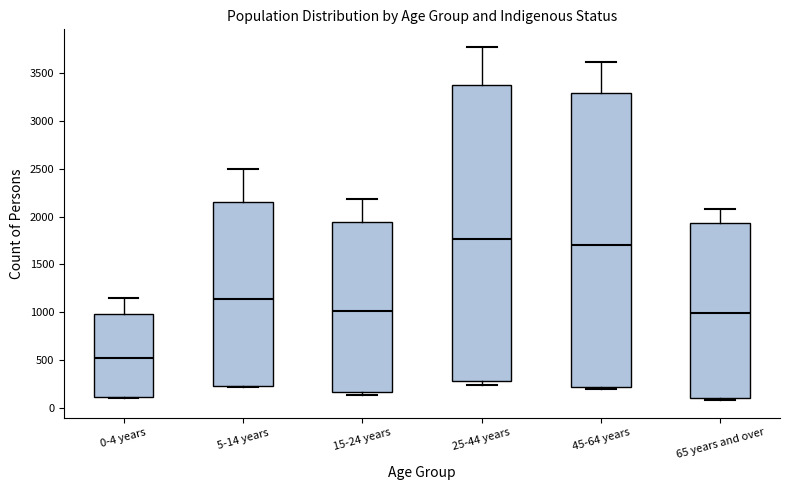

Reading left to right, read every box against the y-axis: the position of its median line, the range the box covers, and the ends of its whiskers. The values are not printed on the chart, so give them approximately, as read against the axis.

0-4 years: median 500, box 100 to 1000, whiskers 100 to 1150
5-14 years: median 1150, box 250 to 2150, whiskers 200 to 2500
15-24 years: median 1000, box 150 to 1950, whiskers 150 (just below the box's lower edge) to 2200
25-44 years: median 1750, box 300 to 3400, whiskers 250 to 3750
45-64 years: median 1700, box 200 to 3300, whiskers 200 (just below the box's lower edge) to 3600
65 years and over: median 1000, box 100 to 1950, whiskers 100 (just below the box's lower edge) to 2100